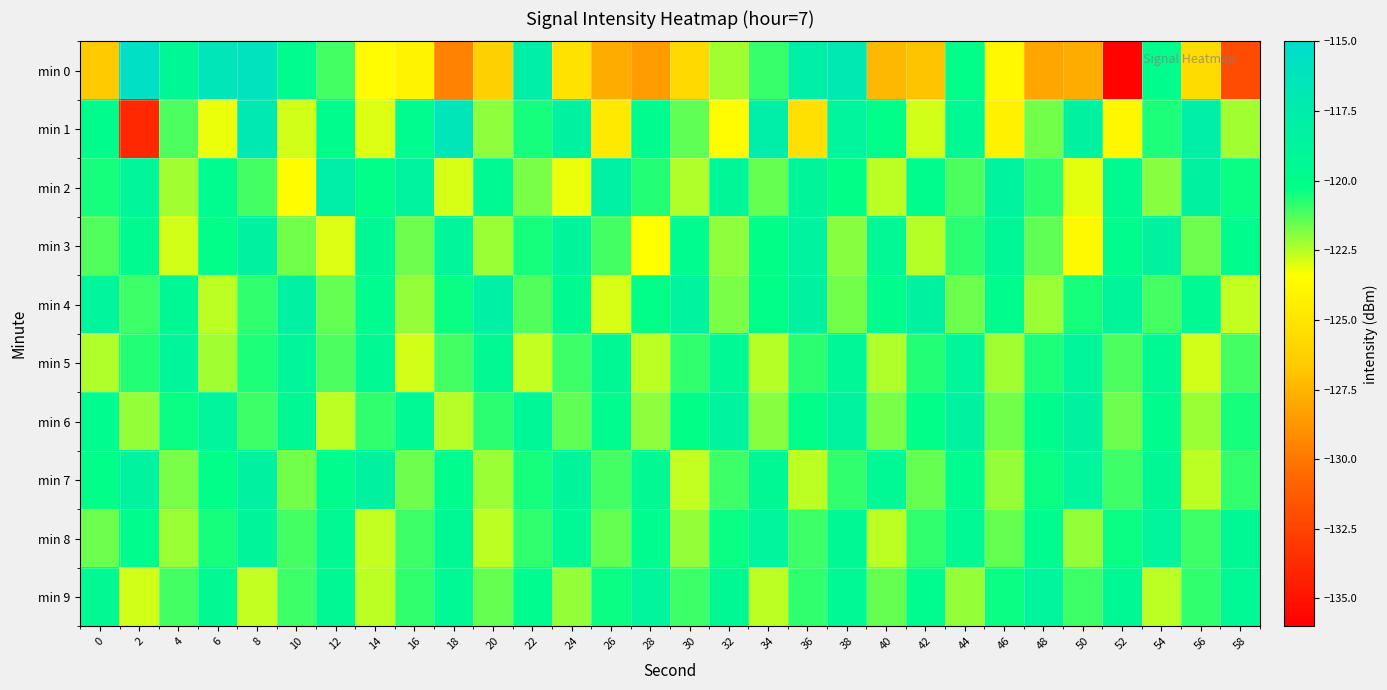

List the series in order of their peak value, lowest first.

min 5, min 8, min 9, min 3, min 6, min 7, min 4, min 2, min 1, min 0